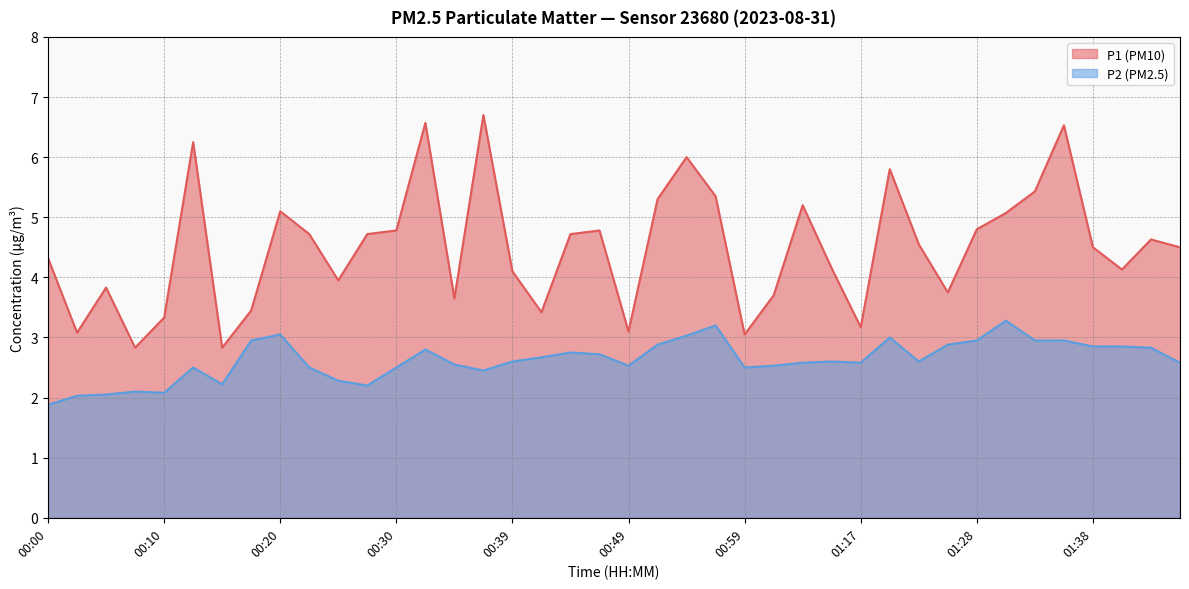

Which series has the widest spread of values?

P1 (PM10)